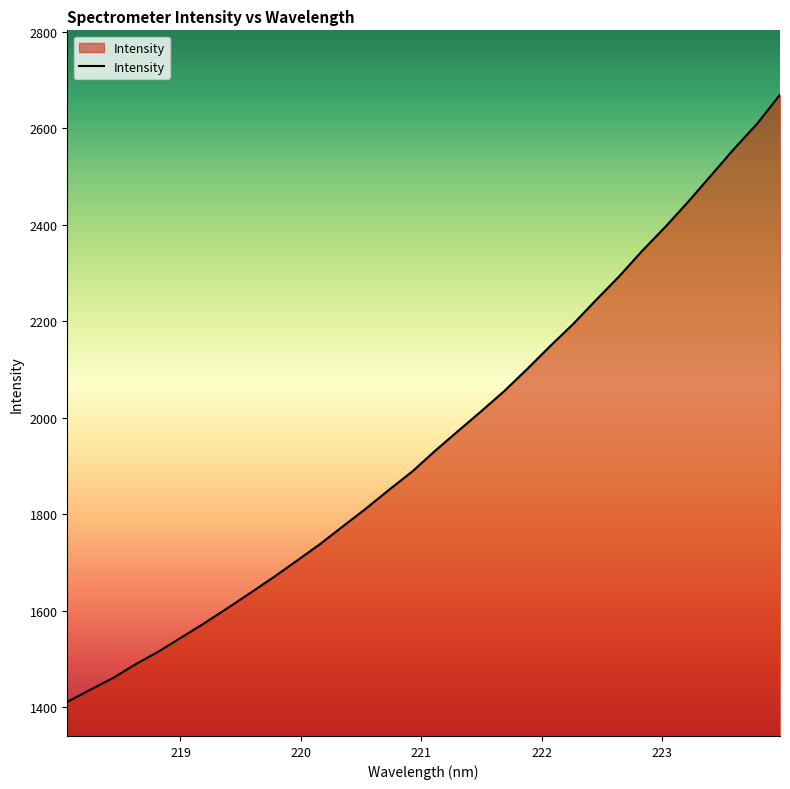

What is the smallest value displayed?

1410.8